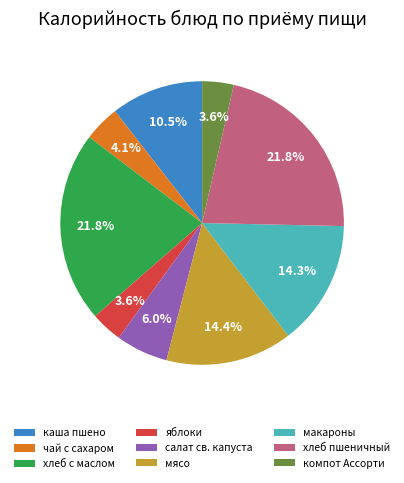

What is the total percentage of хлеб с маслом and чай с сахаром?

25.9%